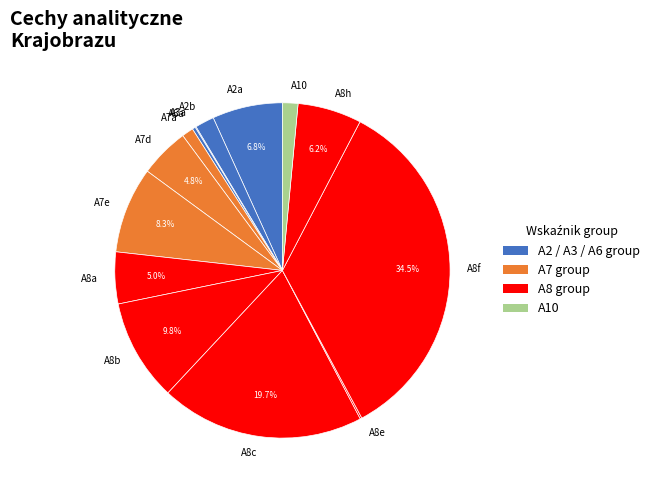

Combined, what portion of the pie is A8f and A8a?

39.5%